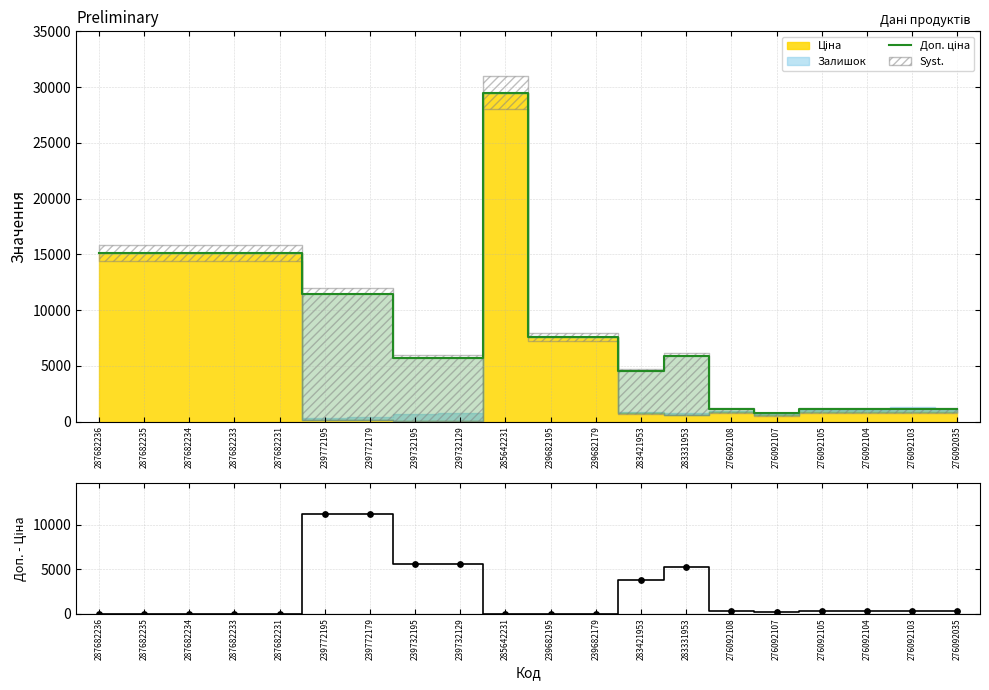

At which category is the sum across all series the highest?

285642231